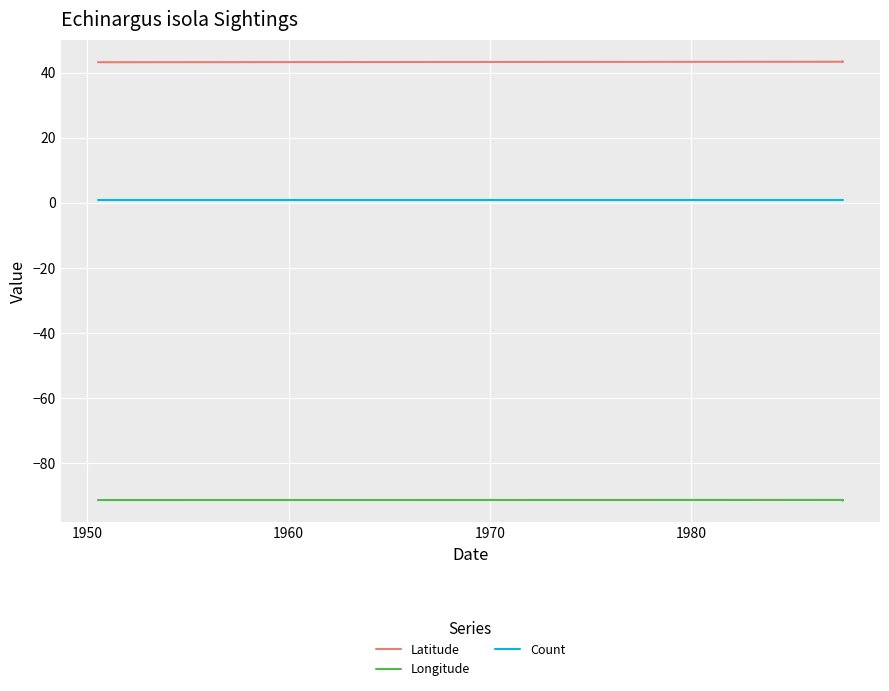

Reading left to right, transcribe all the data shown in this chart.

Latitude: 43.2	43.4	43.4	43.4	43.4	43.4	43.4
Longitude: -91.4	-91.4	-91.5	-91.5	-91.6	-91.5	-91.5
Count: 1.0	1.0	1.0	1.0	1.0	1.0	1.0